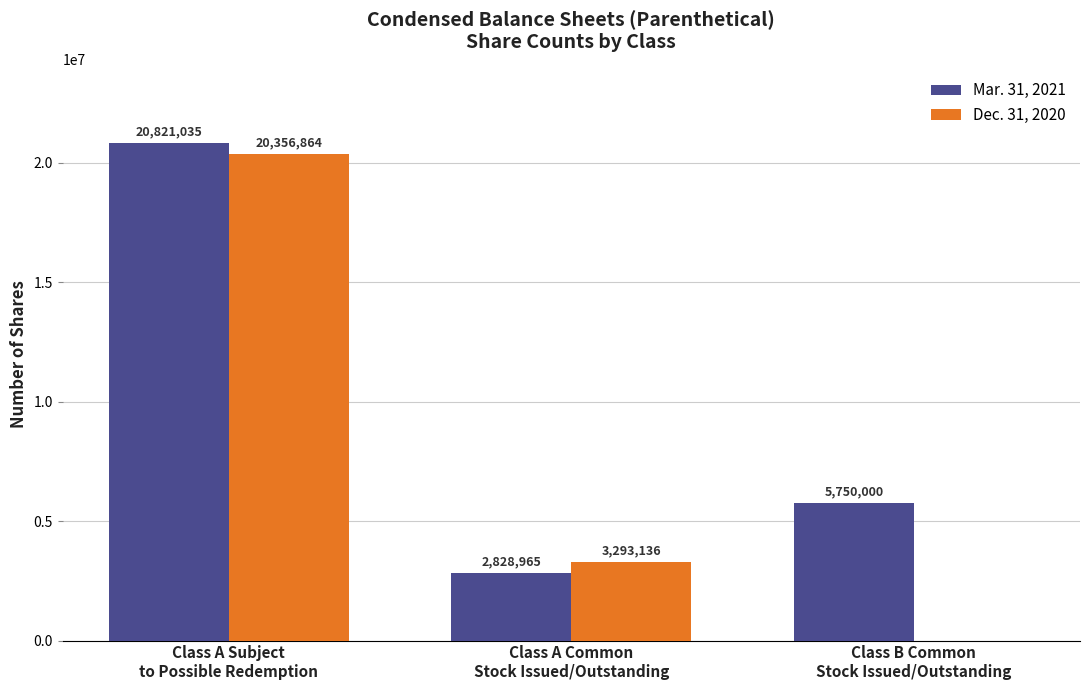

Reading right to left, list all the values displayed in this chart.

Mar. 31, 2021: Class B Common
Stock Issued/Outstanding=5750000	Class A Common
Stock Issued/Outstanding=2828965	Class A Subject
to Possible Redemption=20821035
Dec. 31, 2020: Class B Common
Stock Issued/Outstanding=0	Class A Common
Stock Issued/Outstanding=3293136	Class A Subject
to Possible Redemption=20356864